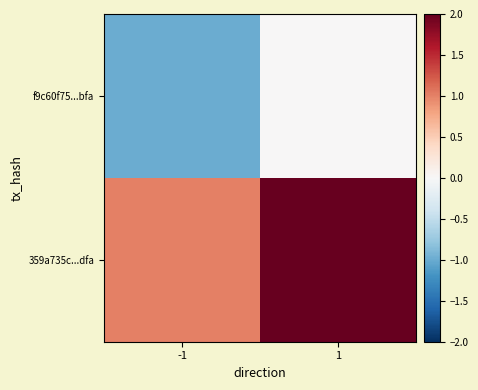

What is the maximum value shown in the chart?

2